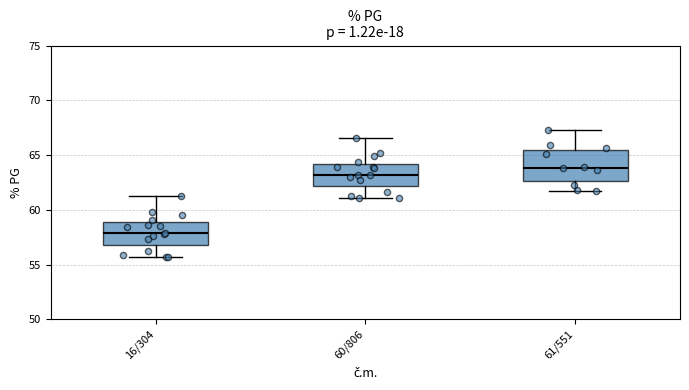

Reading left to right, transcribe this box plot: for each box, give where its median line is, the range the box spans, and where its two whiskers end, as read against the y-axis. The values are not printed on the chart, so give them approximately, as read against the axis.

16/304: median 58.0, box 57.0 to 59.0, whiskers 55.5 to 61.5
60/806: median 63.0, box 62.0 to 64.0, whiskers 61.0 to 66.5
61/551: median 64.0, box 62.5 to 65.5, whiskers 61.5 to 67.5